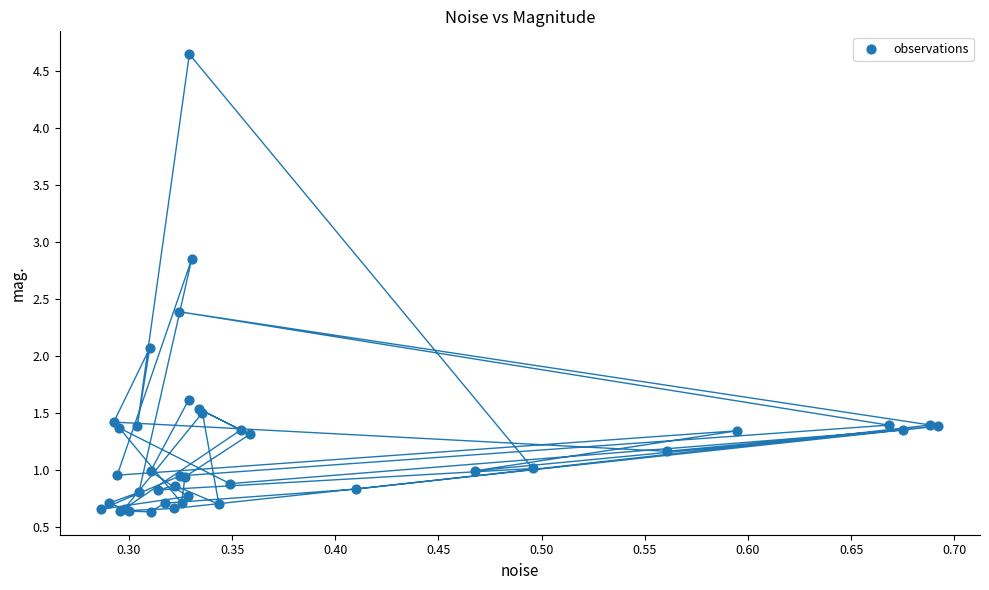

What Y value in the scatter plot is closest to 2?

2.1